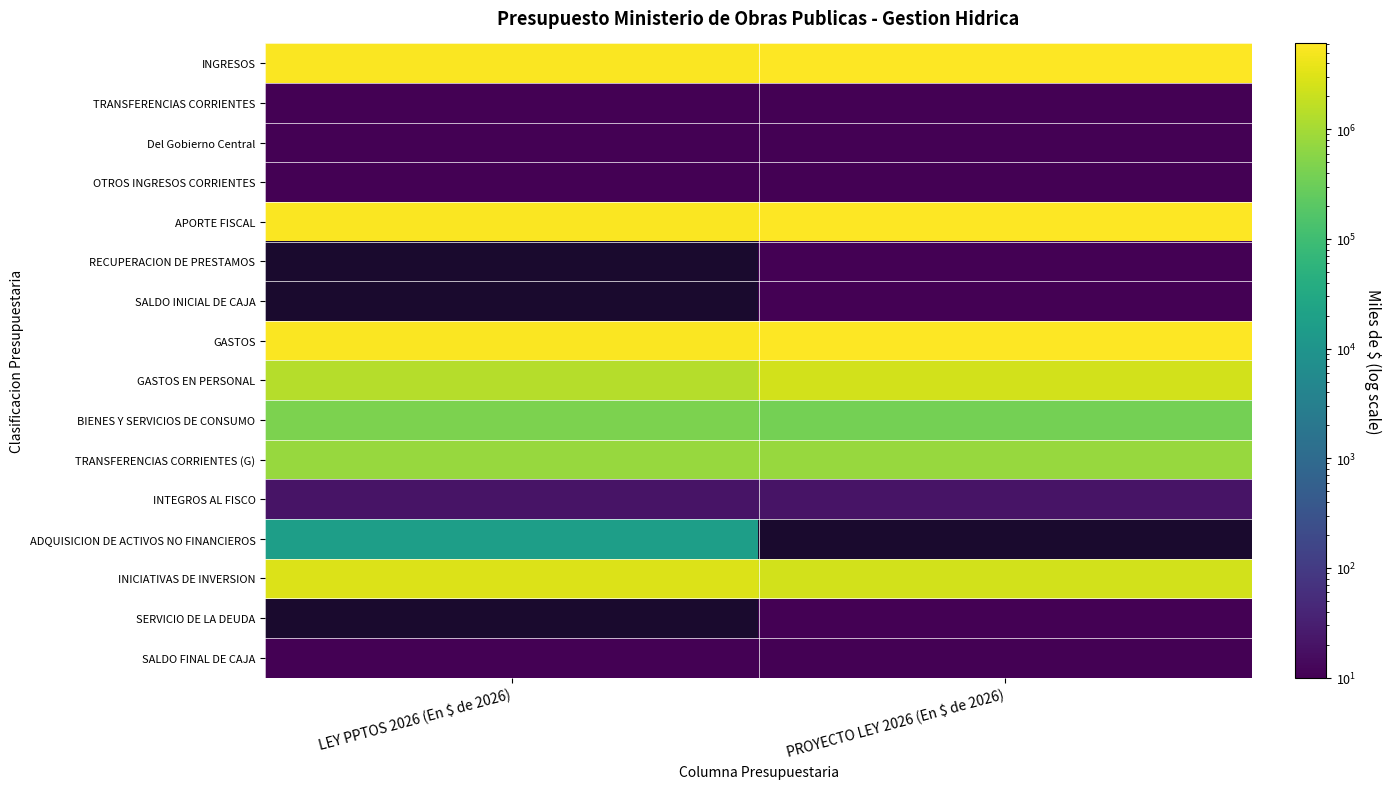

Which category has the highest value in the APORTE FISCAL series?

PROYECTO LEY 2026 (En $ de 2026)